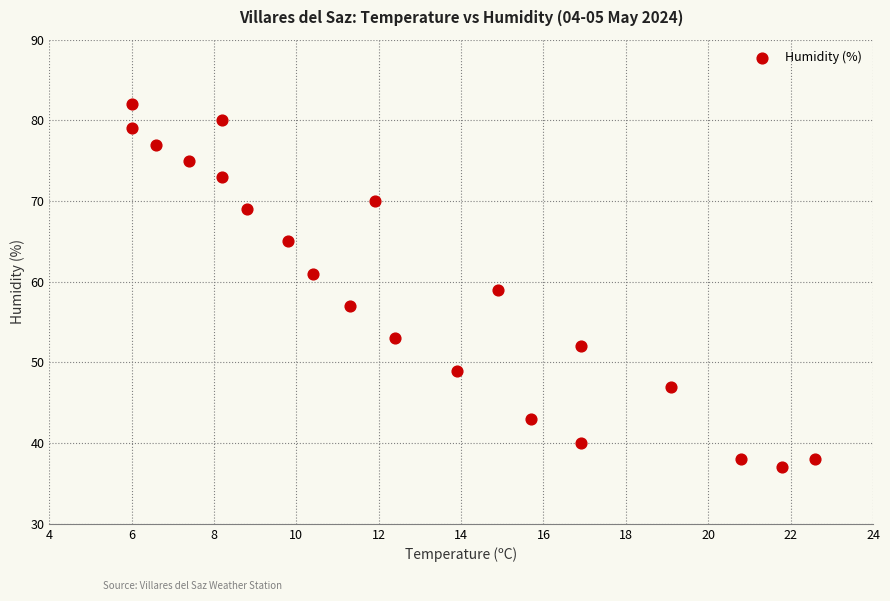

What is the range of Y values (max minus min)?

45